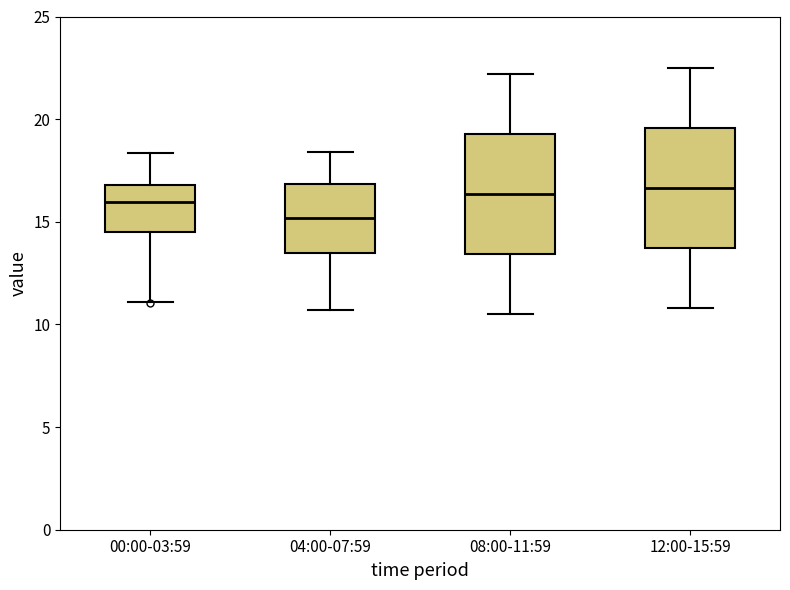

Reading left to right, transcribe this box plot: for each box, give where its median line is, the range the box spans, and where its two whiskers end, as read against the y-axis. The values are not printed on the chart, so give them approximately, as read against the axis.

00:00-03:59: median 16.0, box 14.5 to 17.0, whiskers 11.0 to 18.5
04:00-07:59: median 15.0, box 13.5 to 17.0, whiskers 10.5 to 18.5
08:00-11:59: median 16.5, box 13.5 to 19.5, whiskers 10.5 to 22.0
12:00-15:59: median 16.5, box 13.5 to 19.5, whiskers 11.0 to 22.5